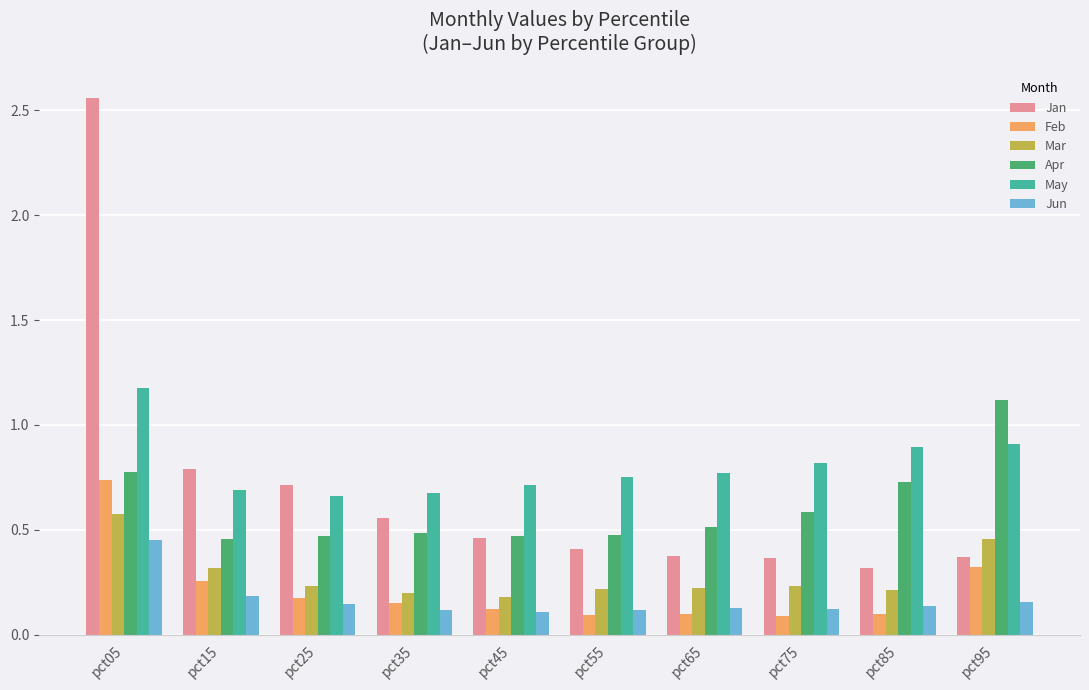

Which series changed the most between pct05 and pct65?

Jan